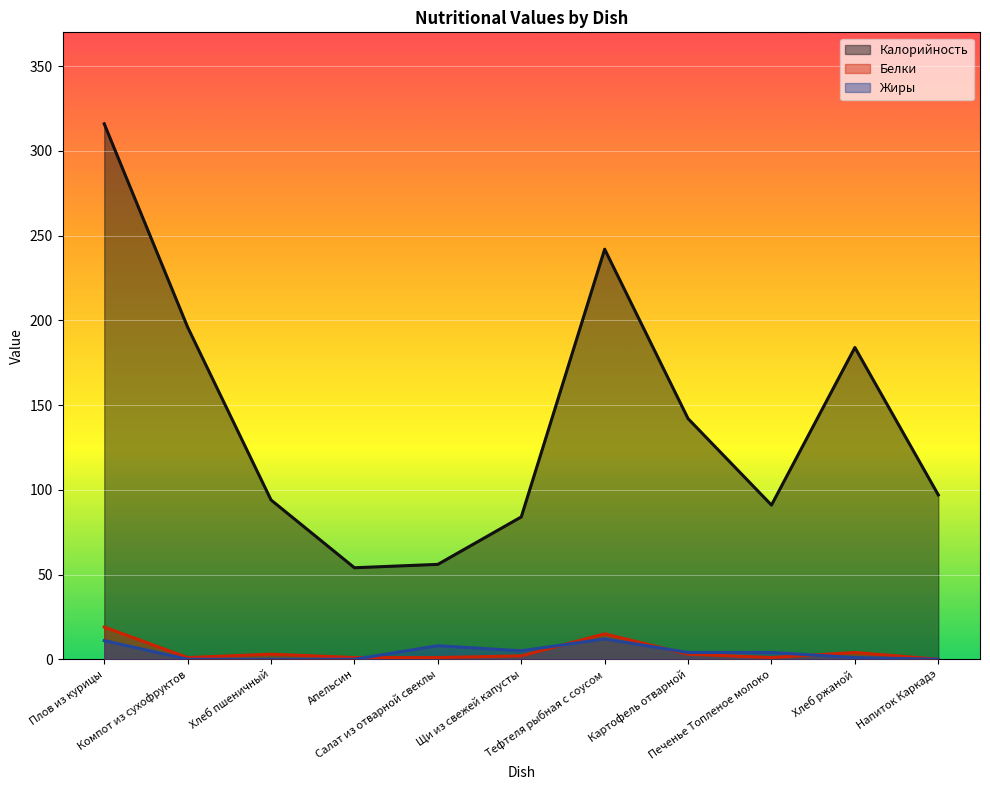

True or false: Калорийность has a value of 25 at Салат из отварной свеклы.

False